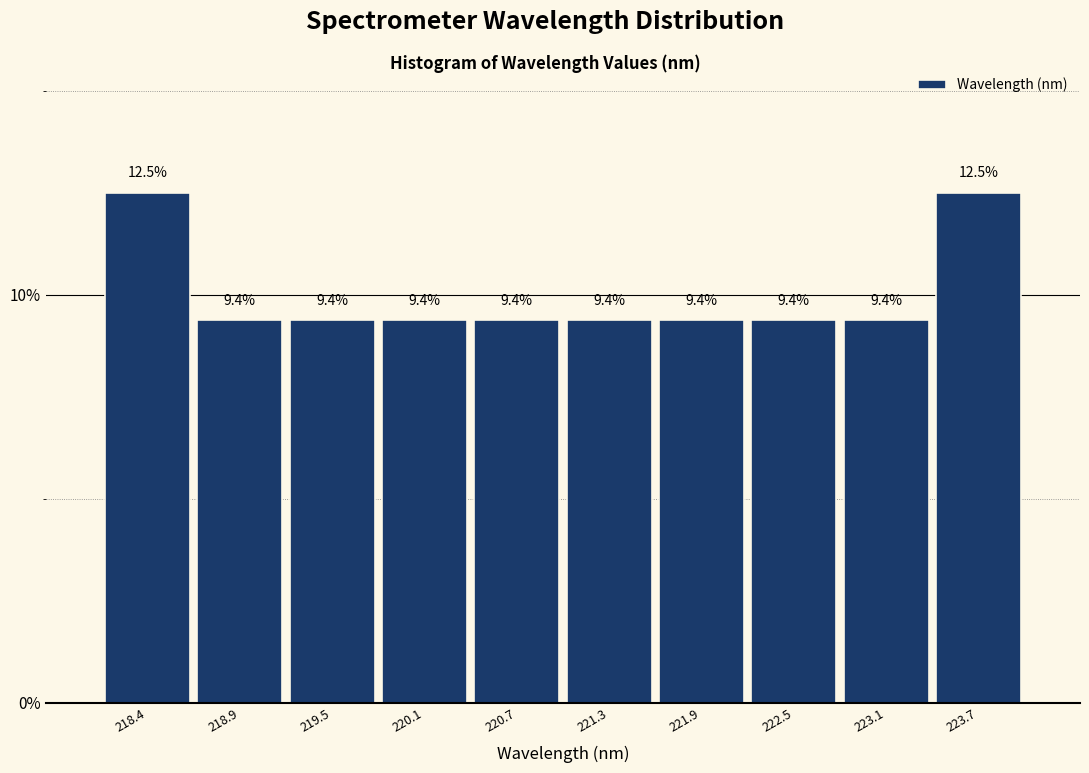

Reading left to right, list every bar in this chart as the range it spans on the x-axis followed by its height. The bar edges are not printed on the chart, so give them approximately, as read against the axis.

218.1 to 218.7: 12.5
218.7 to 219.2: 9.4
219.2 to 219.8: 9.4
219.8 to 220.4: 9.4
220.4 to 221.0: 9.4
221.0 to 221.6: 9.4
221.6 to 222.2: 9.4
222.2 to 222.8: 9.4
222.8 to 223.4: 9.4
223.4 to 224.0: 12.5